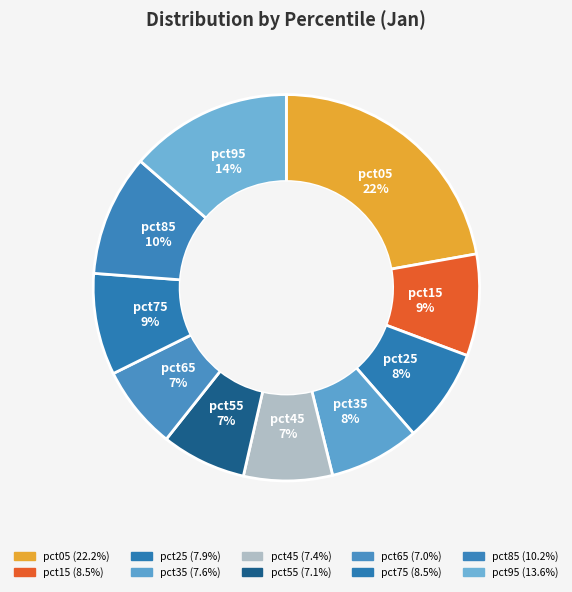

How many segments does this pie chart have?

10